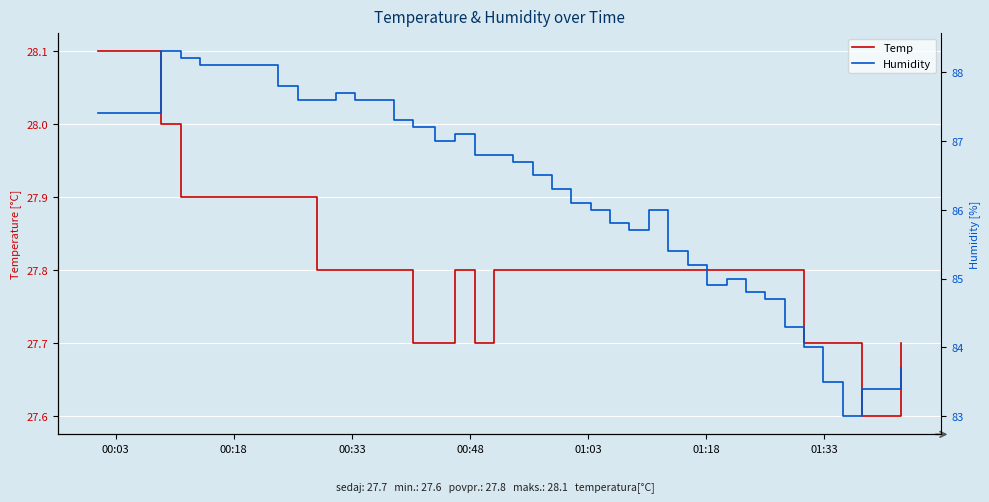

True or false: Temp and Humidity cross at least once.

False